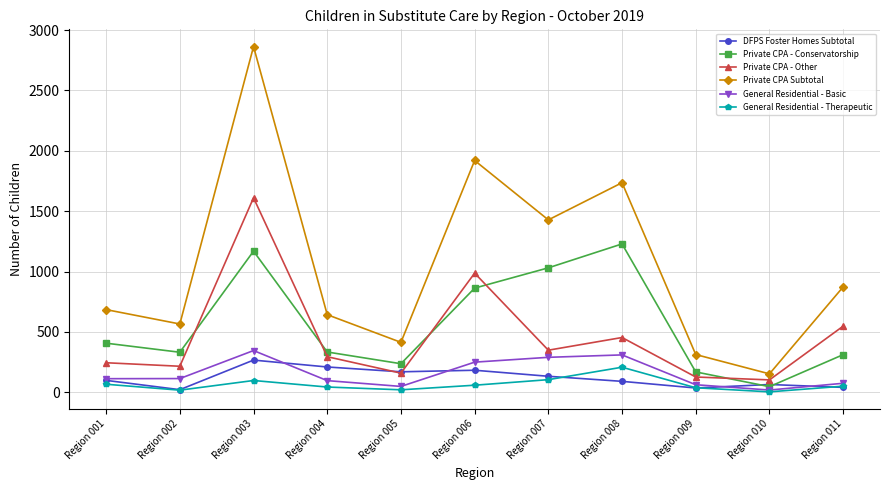

True or false: General Residential - Basic and Private CPA - Other intersect in this chart.

False